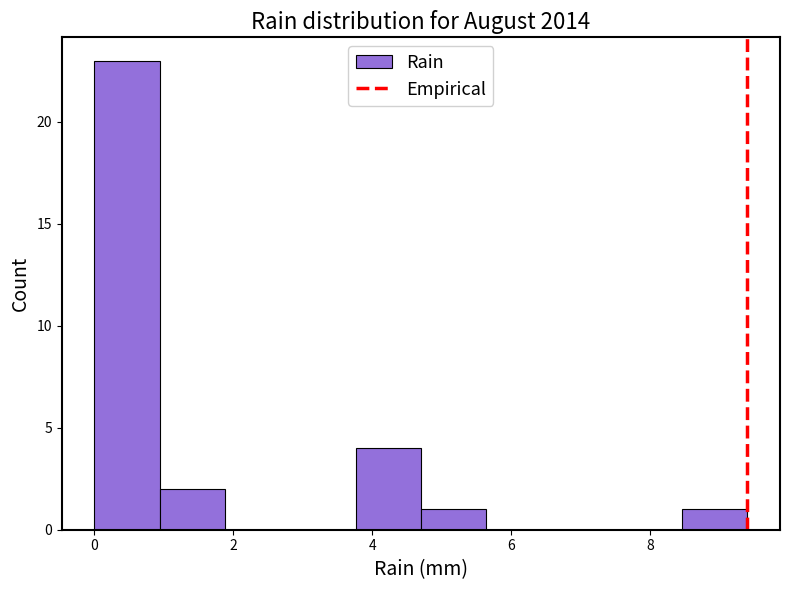

Reading left to right, list every bar in this chart as the range it spans on the x-axis followed by its height. Neither the bar edges nor the heights are printed on the chart, so give them approximately, as read against the axes.

0.00 to 0.94: 23
0.94 to 1.88: 2
1.88 to 2.82: 0
2.82 to 3.76: 0
3.76 to 4.70: 4
4.70 to 5.64: 1
5.64 to 6.58: 0
6.58 to 7.52: 0
7.52 to 8.46: 0
8.46 to 9.40: 1